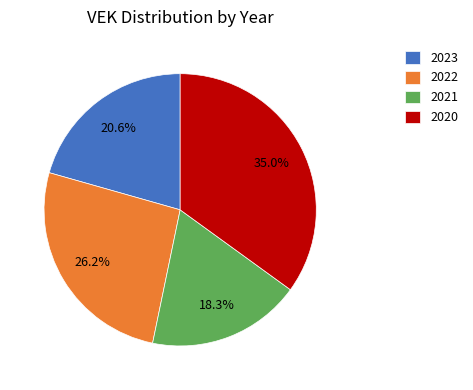

Which category has the smallest portion of the pie?

2021